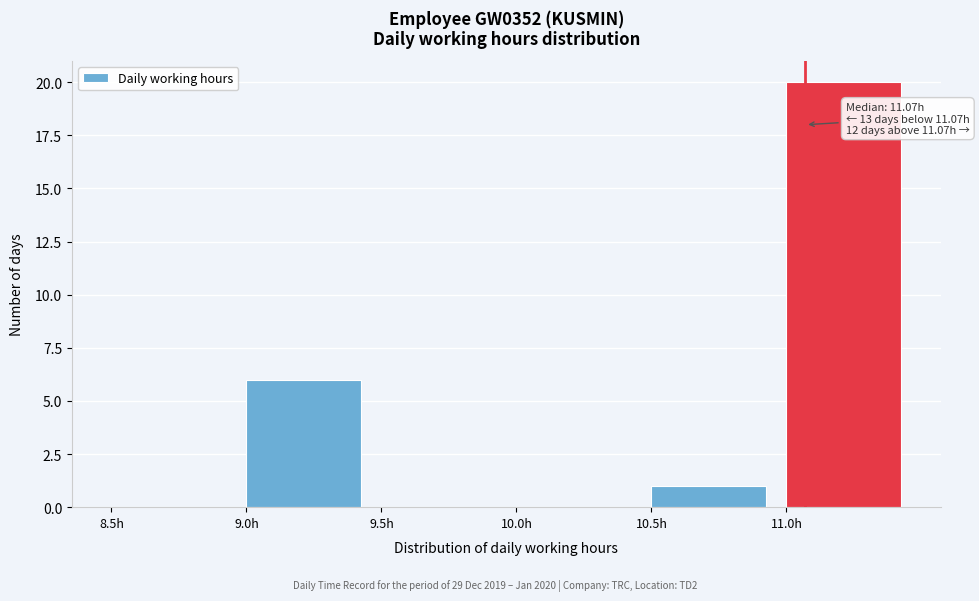

Over which range of the x-axis is the bar tallest?

11.0 to 11.5